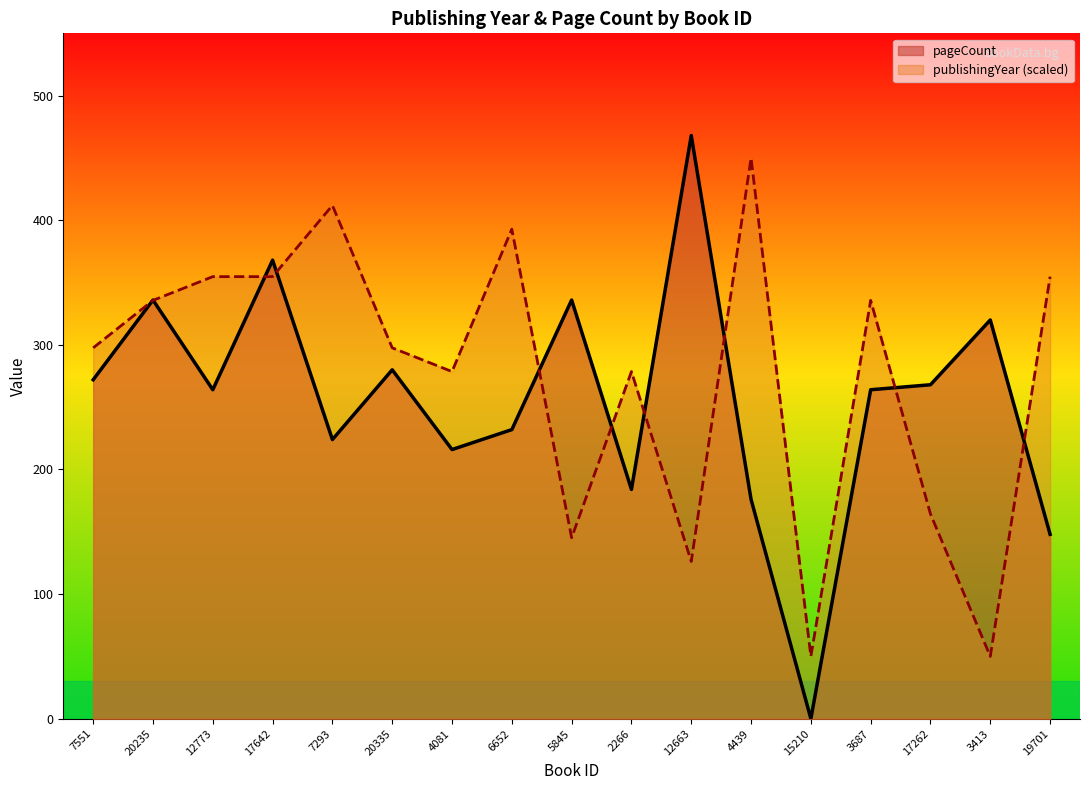

At how many categories does at least one series exceed 8?

17